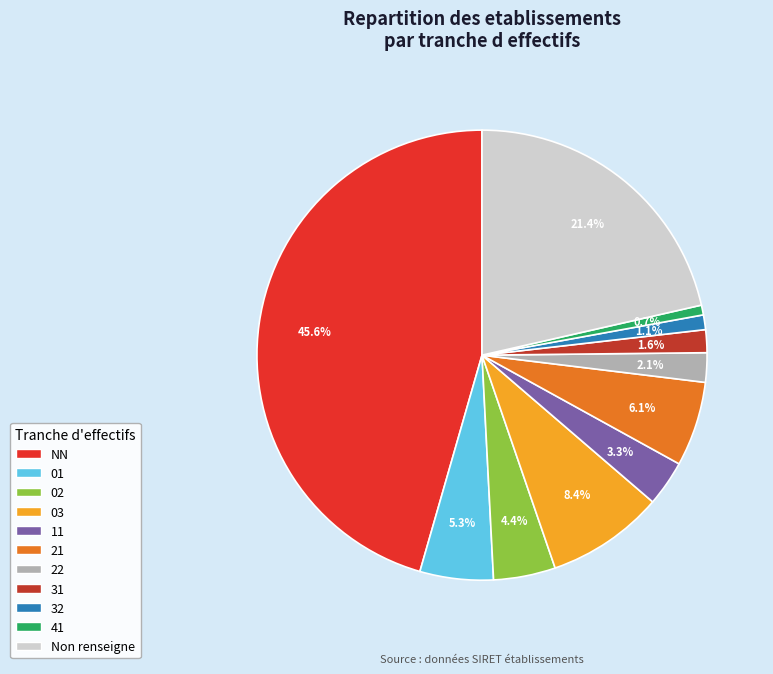

To the nearest percent, what percentage of the pie is 21?

6%